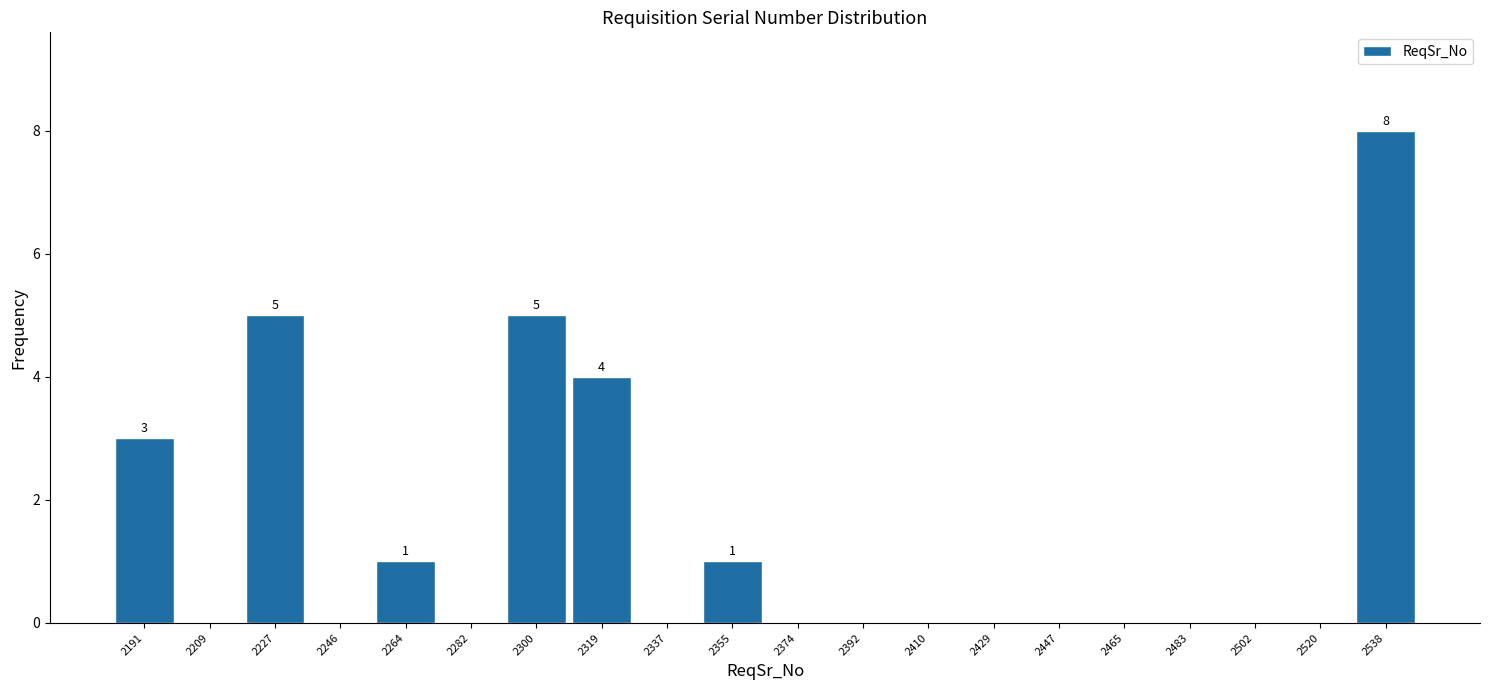

Over which range of the x-axis is the bar tallest?

2530 to 2548